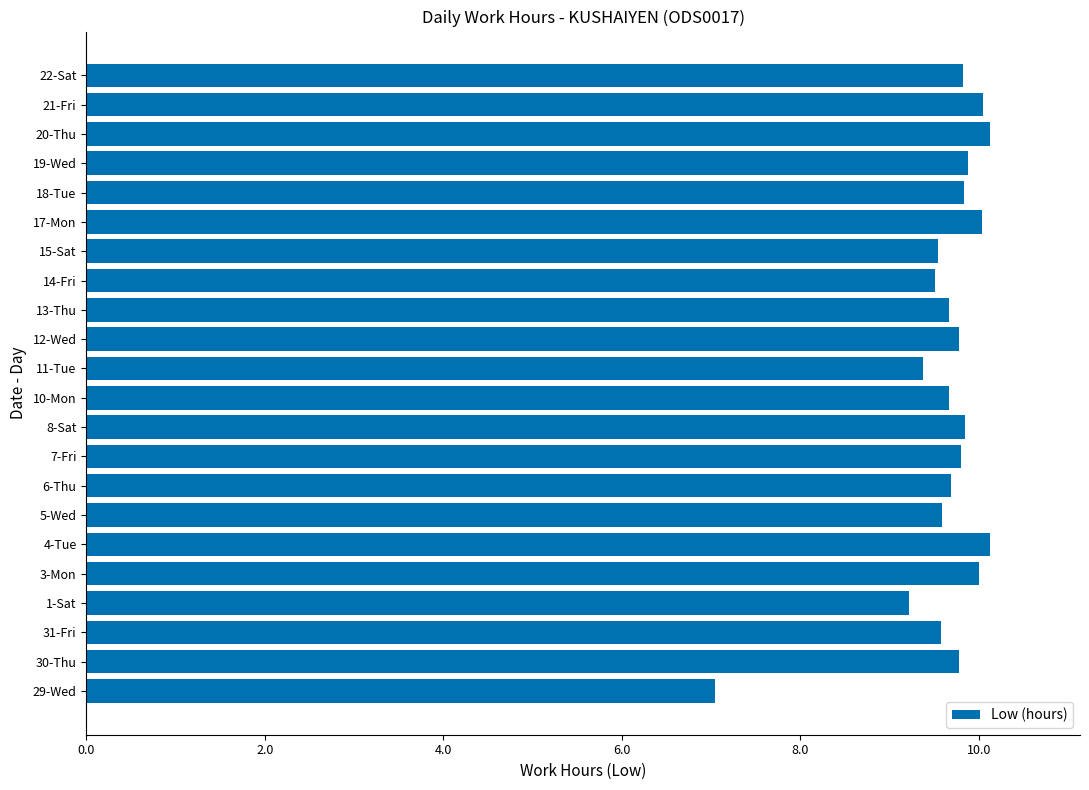

Does the chart contain stacked bars?

No